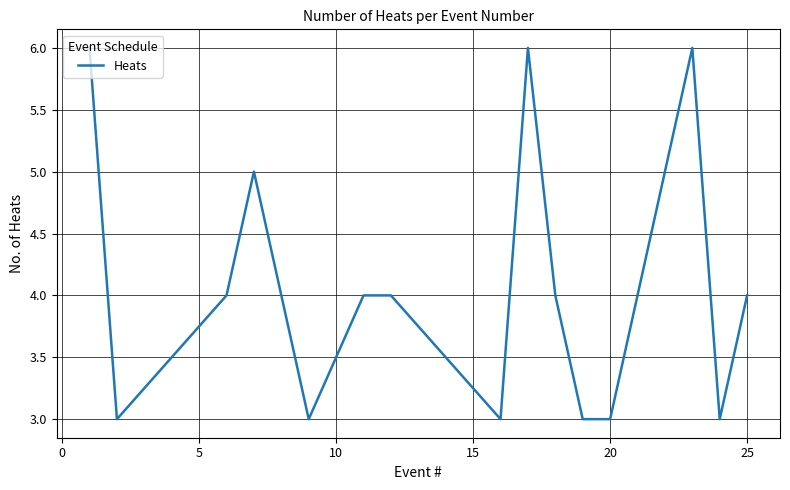

What is the sum of all values?

70